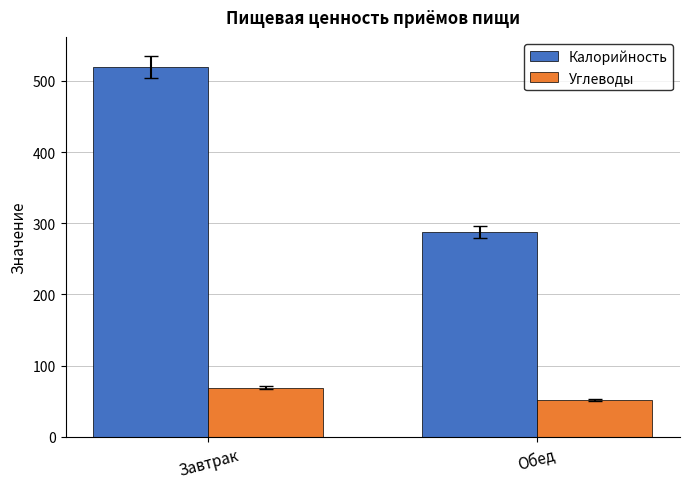

What is the spread (max minus min) of values at Обед?

236.5